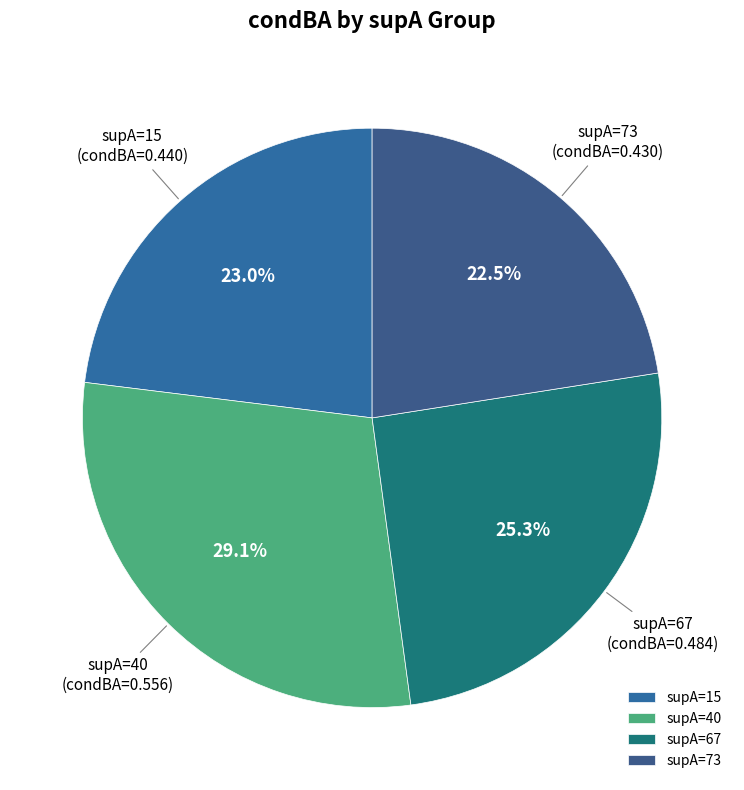

To the nearest percent, what percentage of the pie is supA=40?

29%